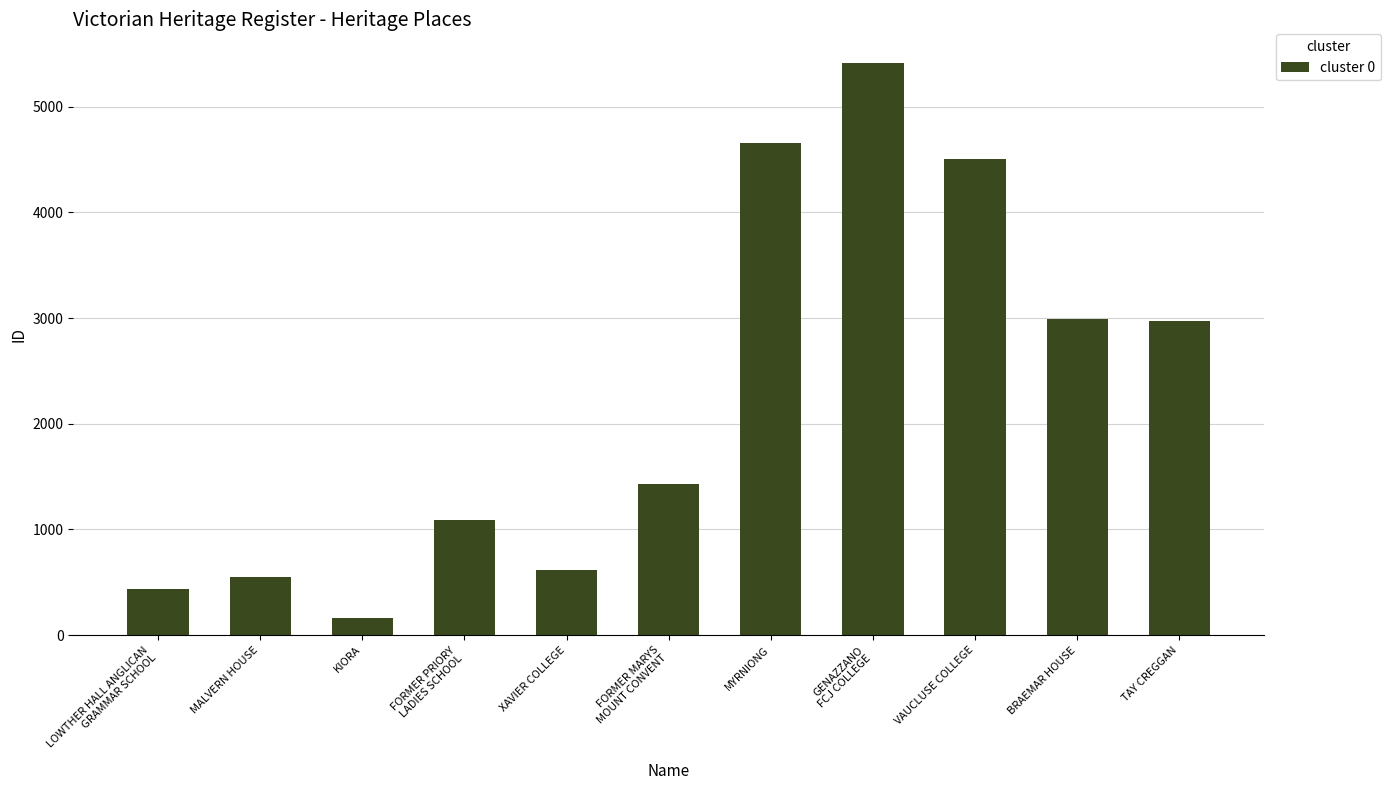

What is the difference between the maximum and minimum values?

5254